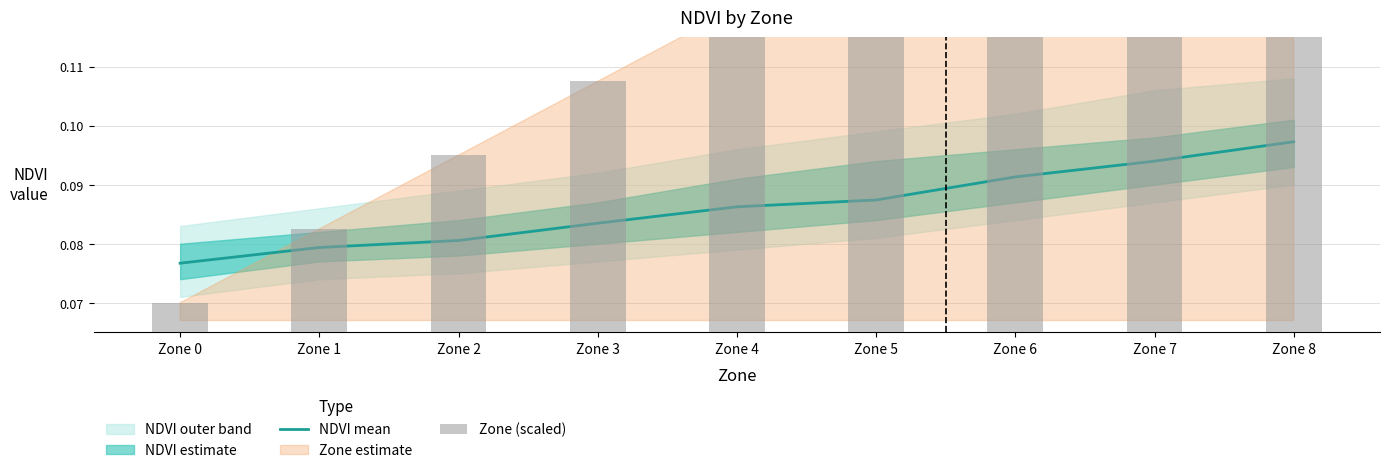

Does the chart contain stacked bars?

No